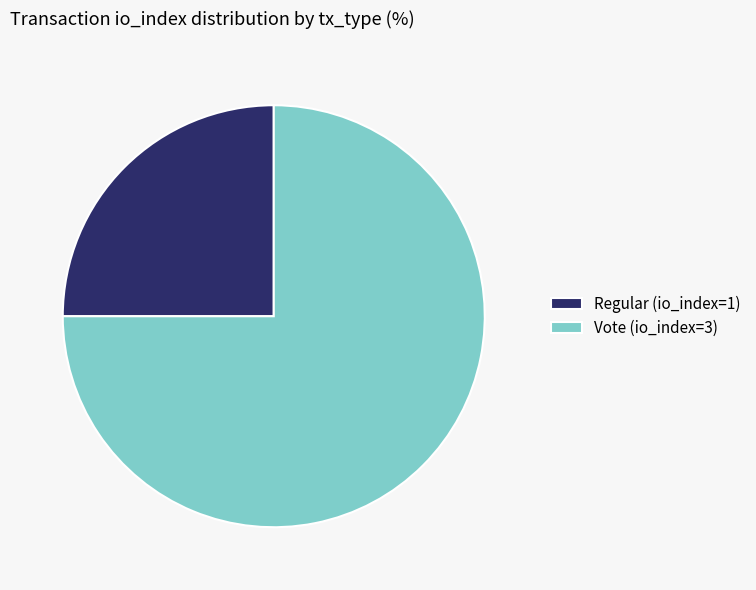

Rank the categories by value from lowest to highest.

Regular (io_index=1), Vote (io_index=3)